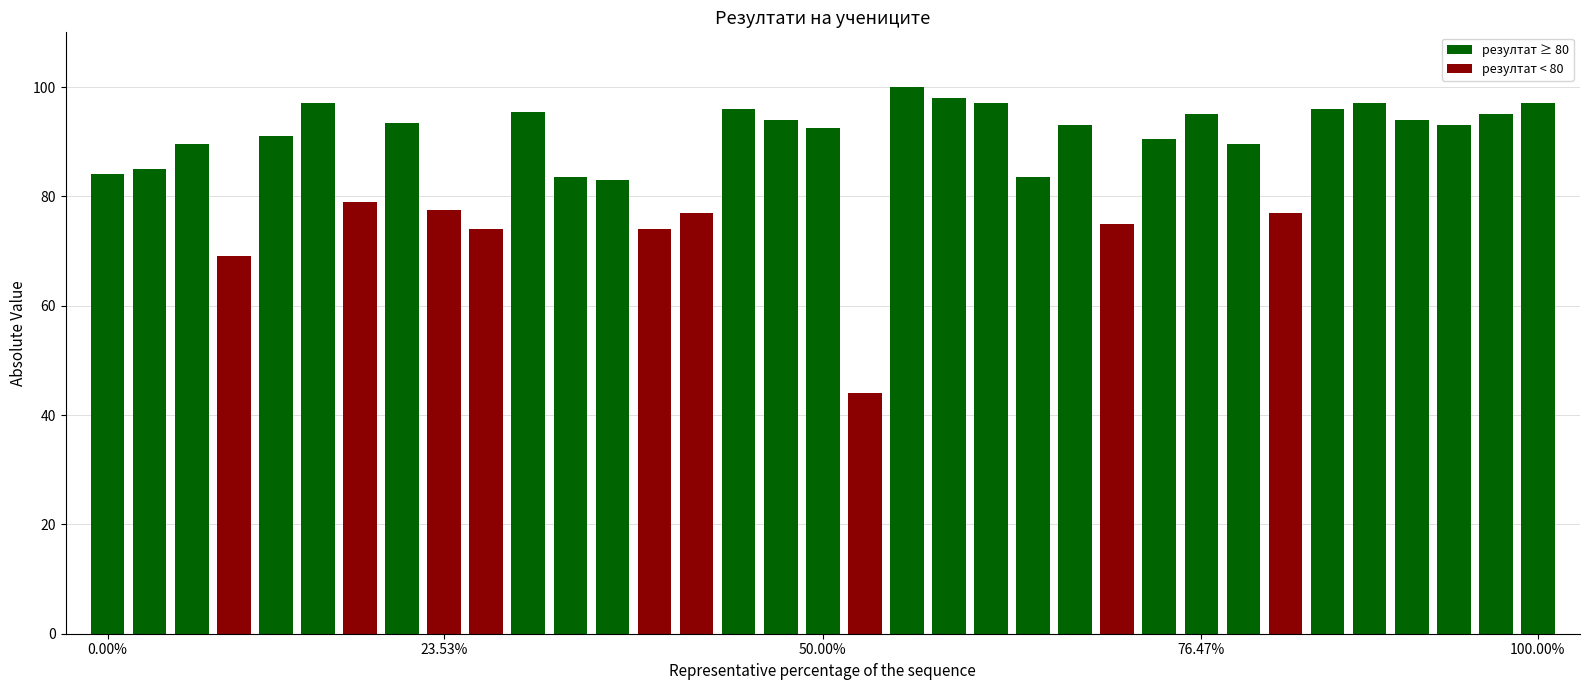

How many data points does each series have?

35